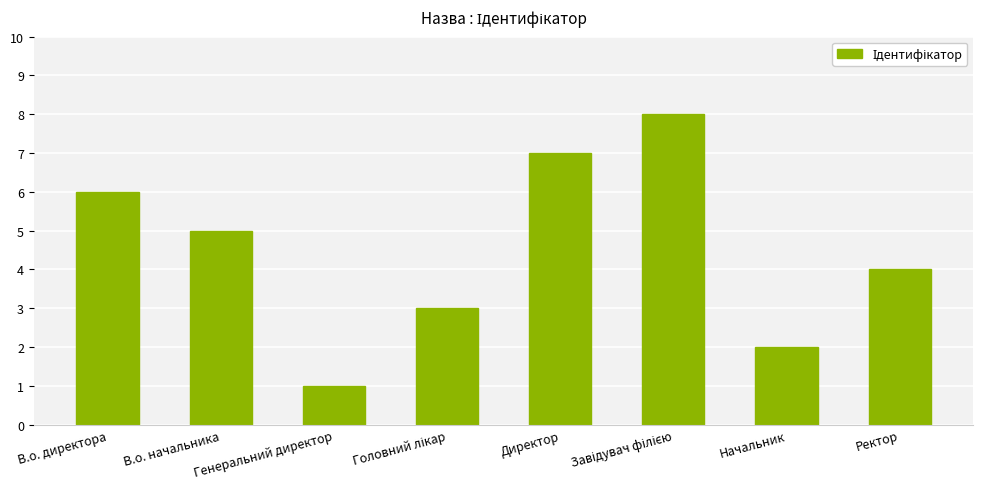

Reading left to right, transcribe all the data shown in this chart.

6	5	1	3	7	8	2	4